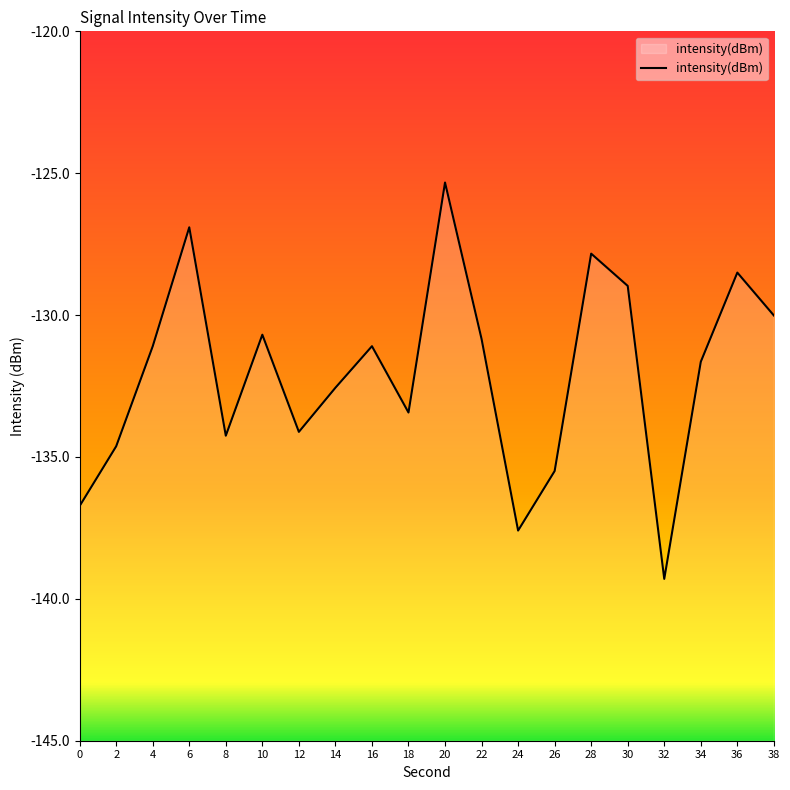

What is the difference between the maximum and minimum values?

14.0